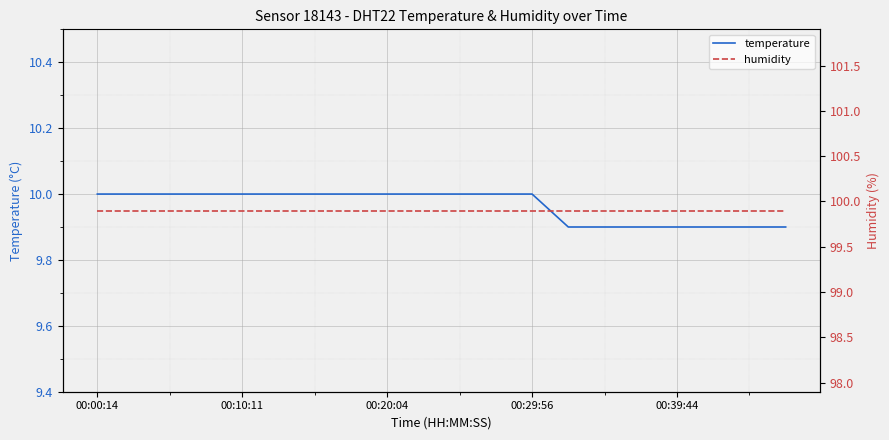

True or false: temperature has a value of 10.0 at 7.

True